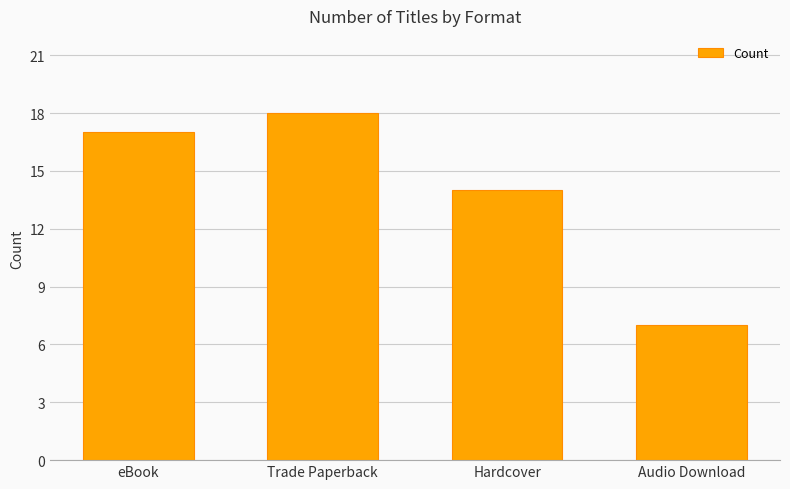

What is the average value?

14